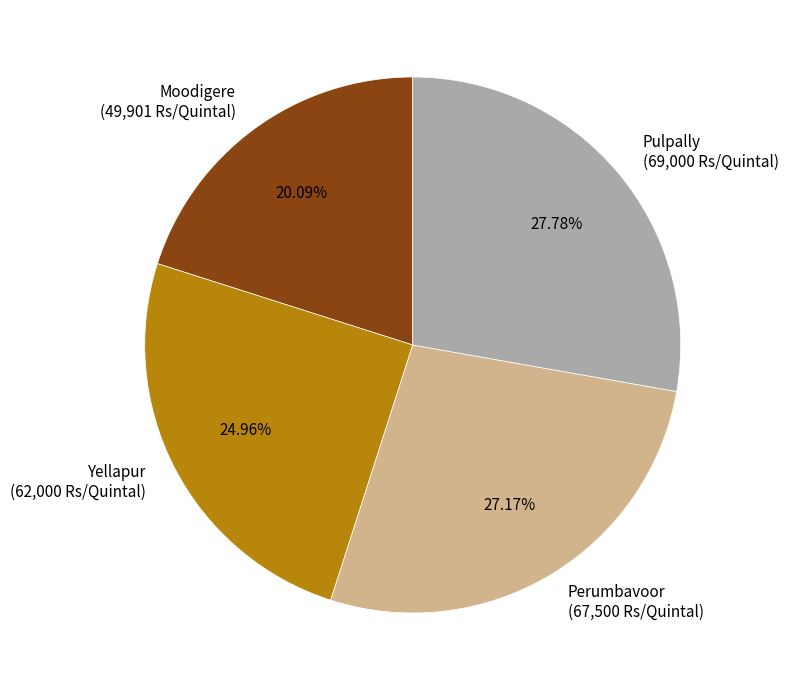

What percentage is the Perumbavoor slice, to the nearest percent?

27%